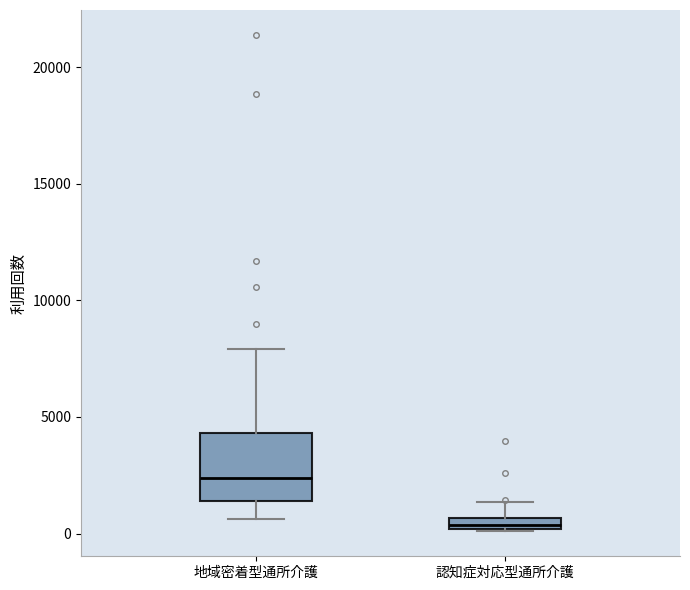

Where is the lower edge of the box for 認知症対応型通所介護 on the y-axis? The values are not printed on the chart, so give them approximately, as read against the axis.

0